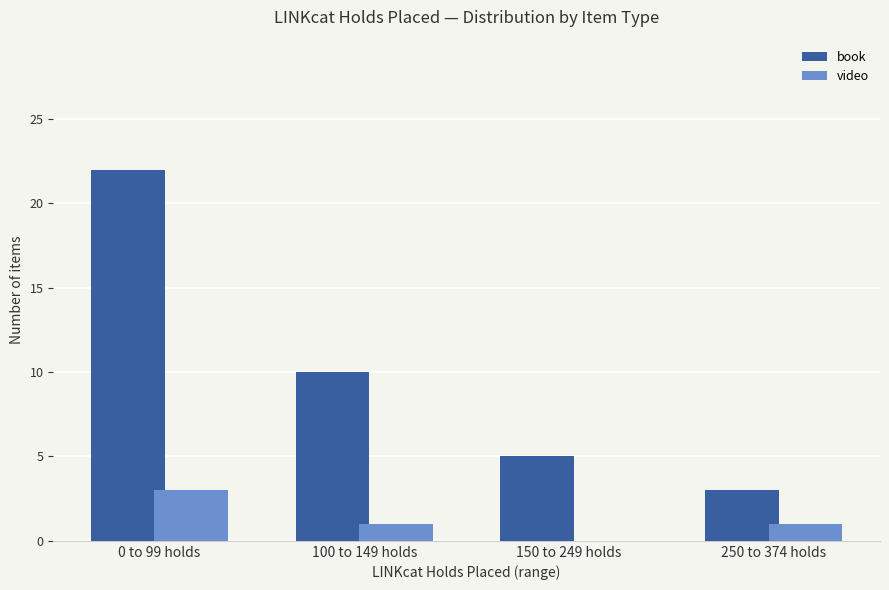

The value of video at 0 to 99 holds is 5. True or false?

False